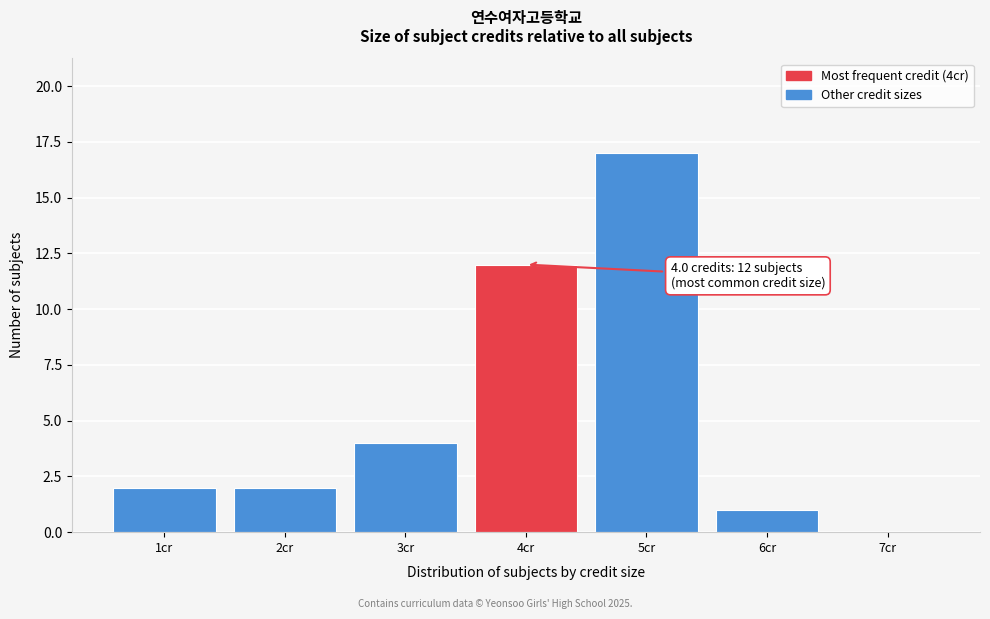

Over which range of the x-axis is the bar tallest?

4.5 to 5.5